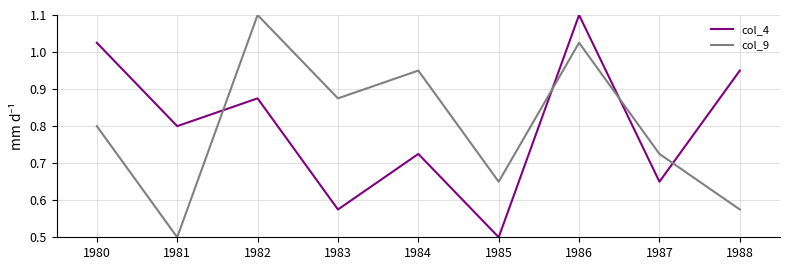

In col_4, how many points are lower than both neighbors (excluding endpoints)?

4